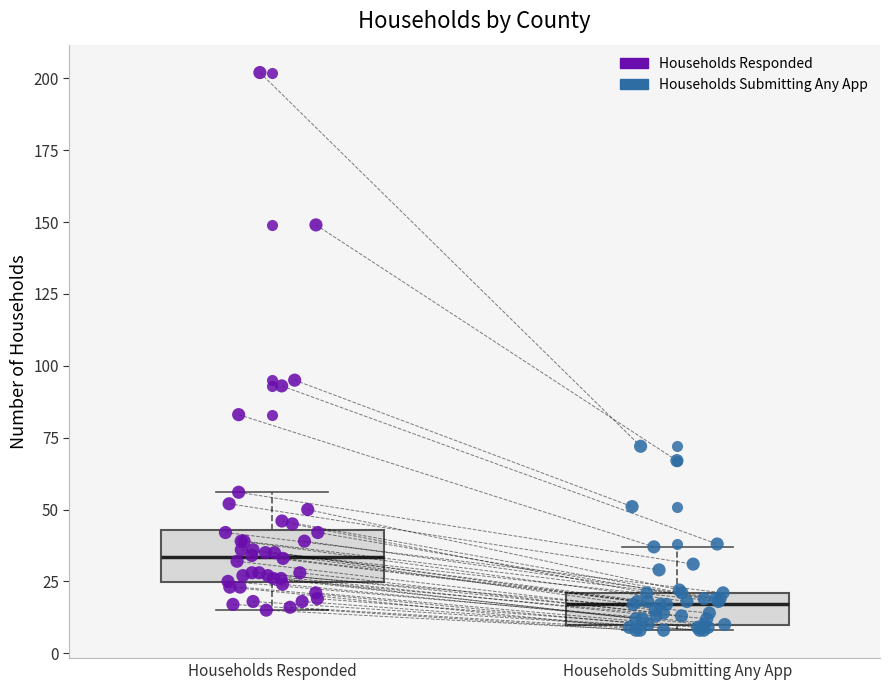

Reading left to right, transcribe this box plot: for each box, give where its median line is, the range the box spans, and where its two whiskers end, as read against the y-axis. The values are not printed on the chart, so give them approximately, as read against the axis.

Households Responded: median 35, box 25 to 45, whiskers 15 to 55
Households Submitting Any App: median 15, box 10 to 20, whiskers 10 (just below the box's lower edge) to 35